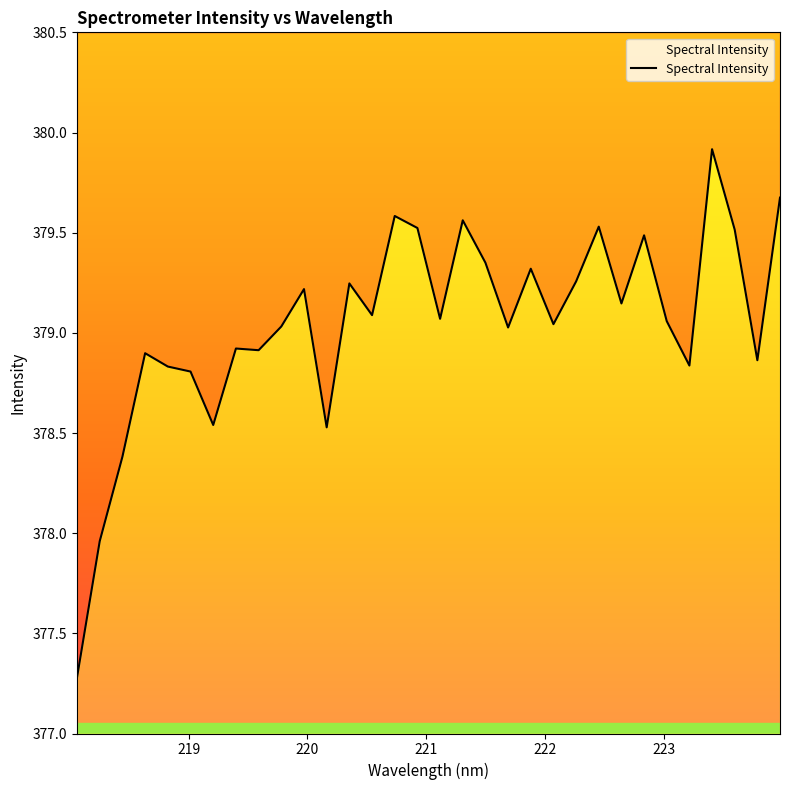

Between 218.0596 and 223.408, which is larger?

223.408